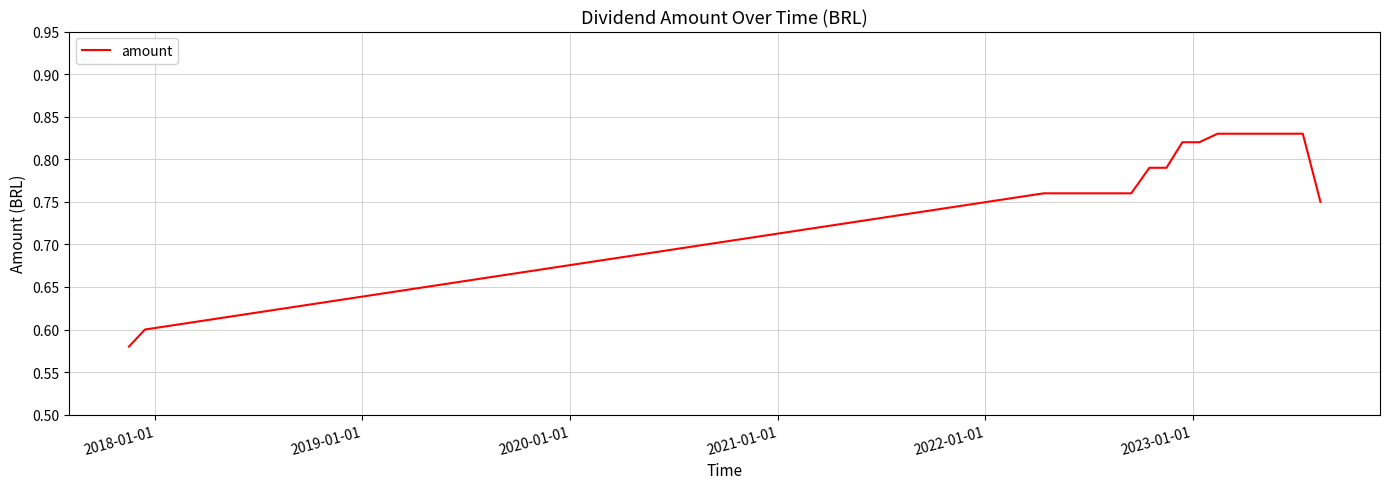

Does the chart display data point markers on the line(s)?

No